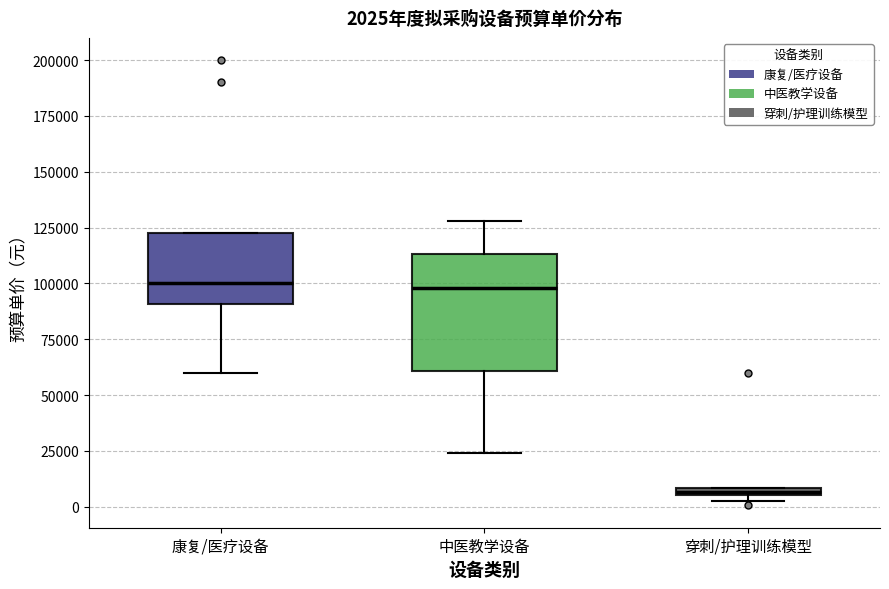

Comparing the boxes themselves (not the whiskers), which one is the tallest?

中医教学设备